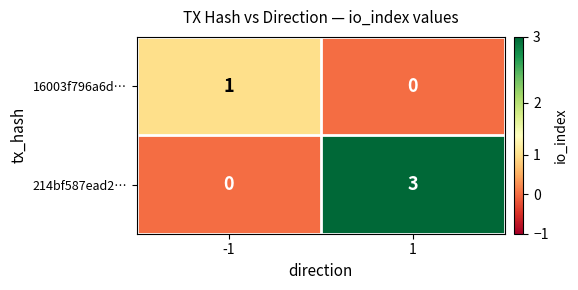

List the series in order of their overall mean, lowest first.

16003f796a6d…, 214bf587ead2…